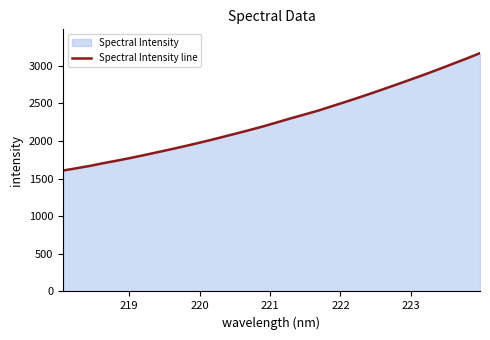

What is the difference between the maximum and minimum values?

1560.3